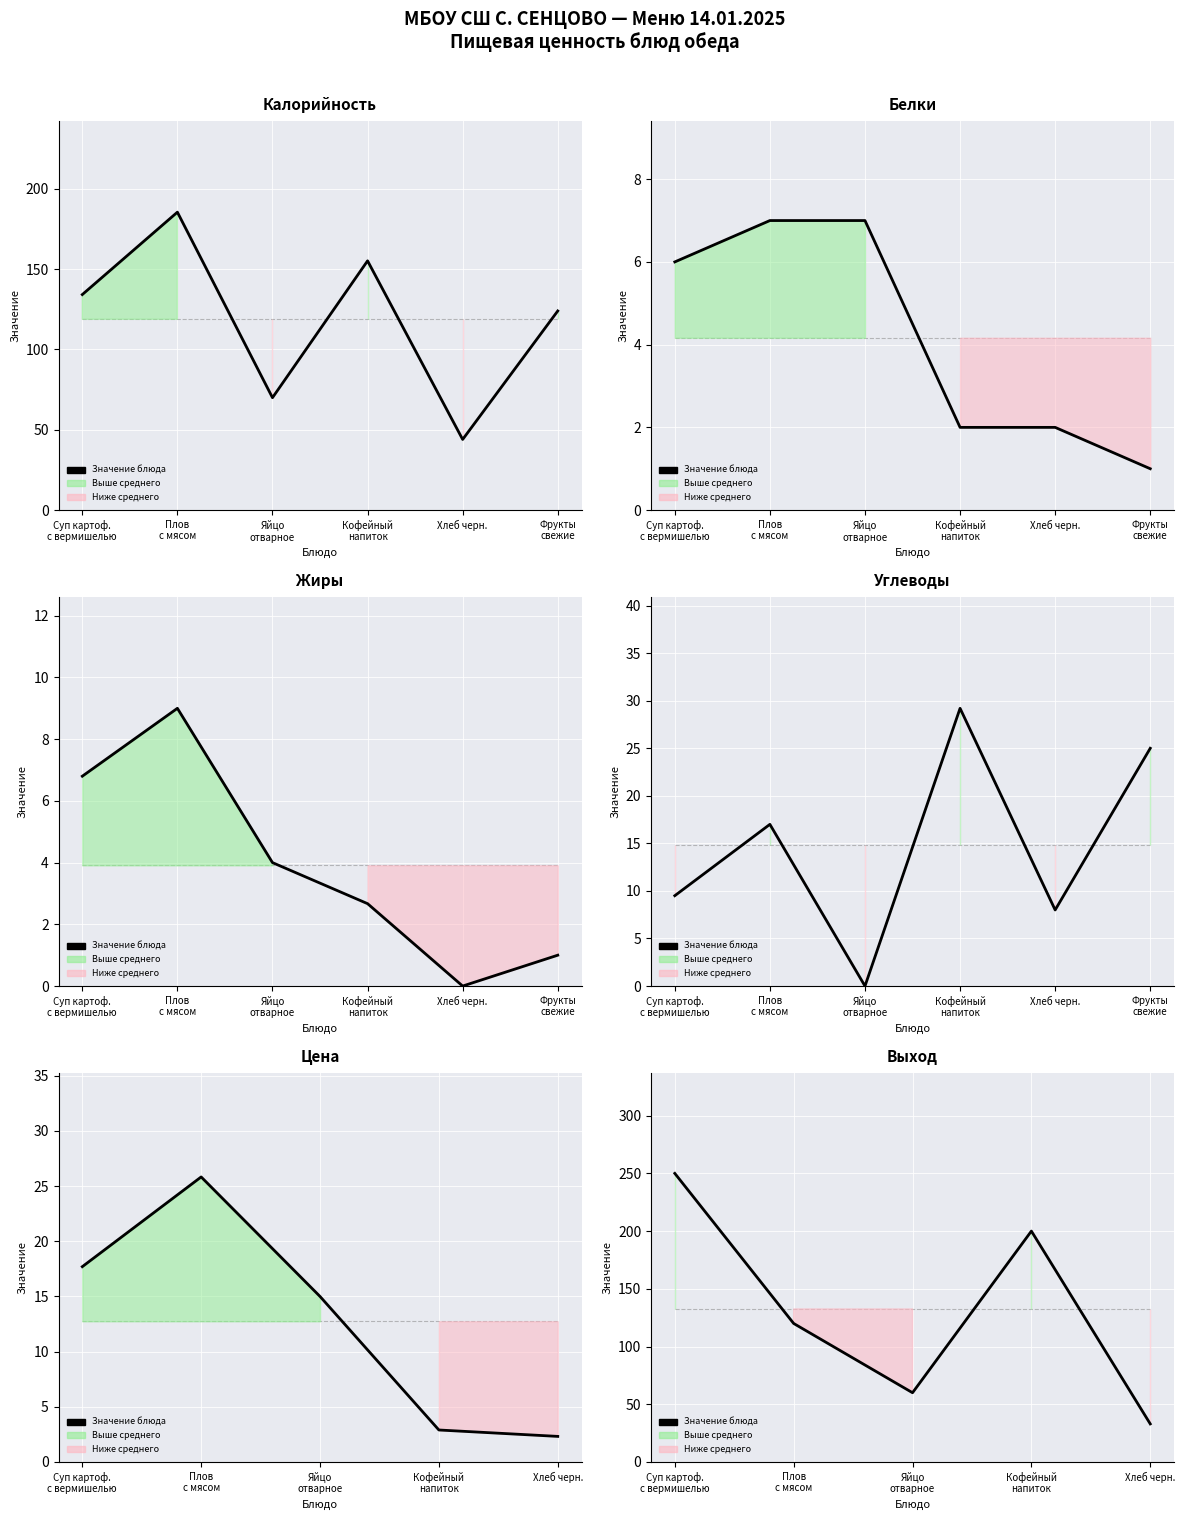

What is the label of the 4th point from the left?

Кофейный
напиток